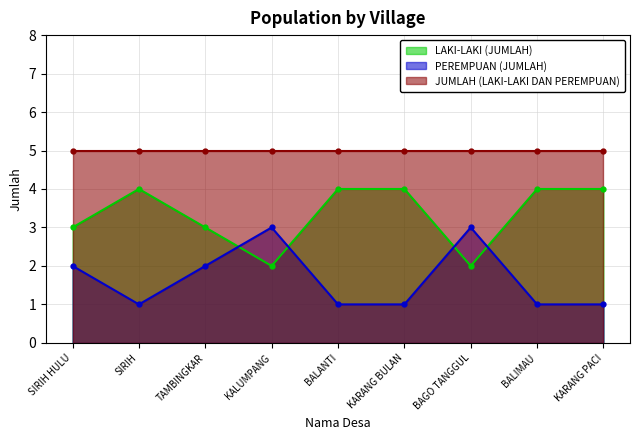

Which series has the widest spread of values?

LAKI-LAKI (JUMLAH)